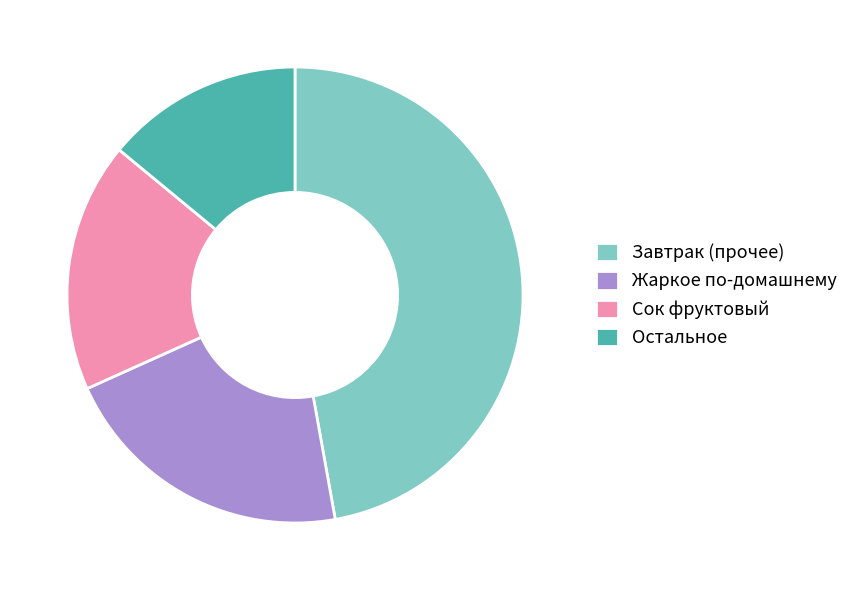

What is the largest slice in the pie chart?

Завтрак (прочее)